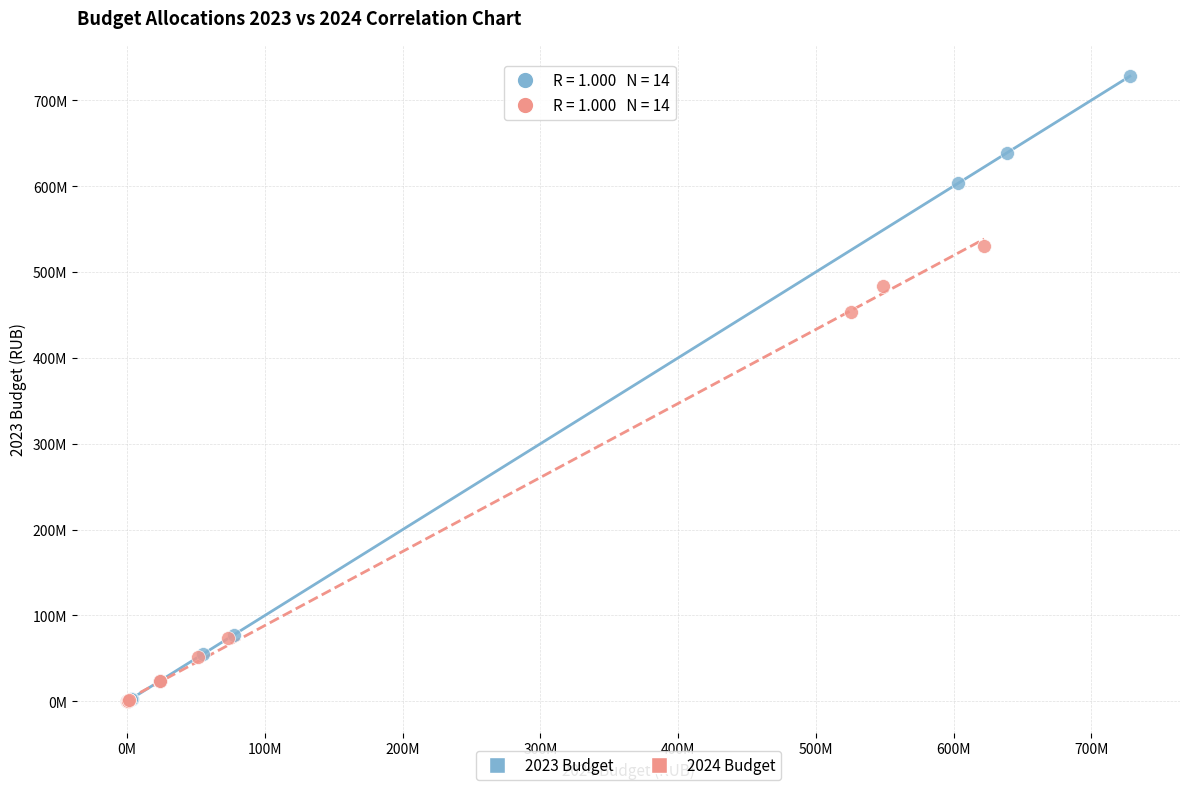

Which series contains the highest Y value?

2023 Budget